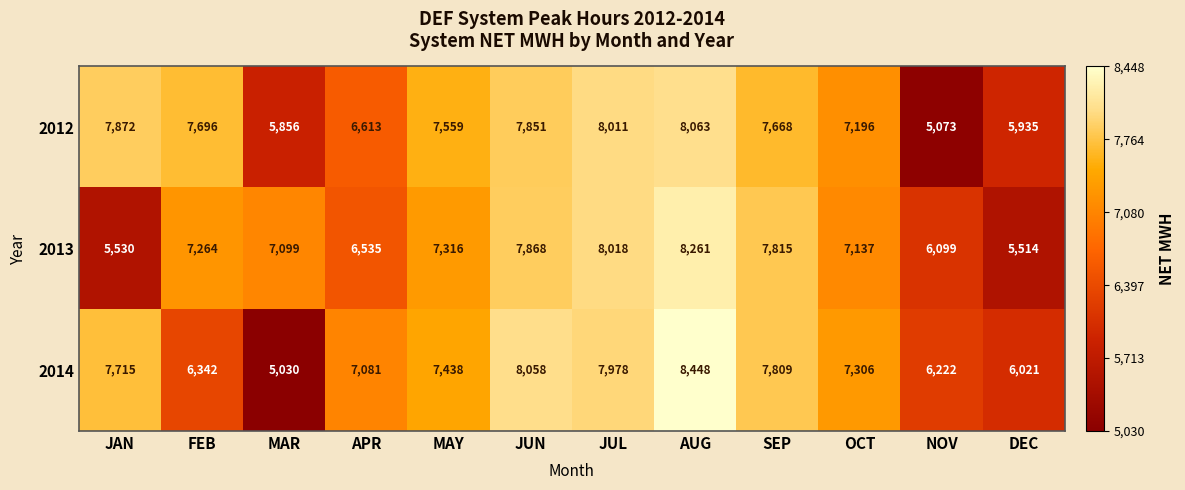

Count the number of categories in the chart.

12